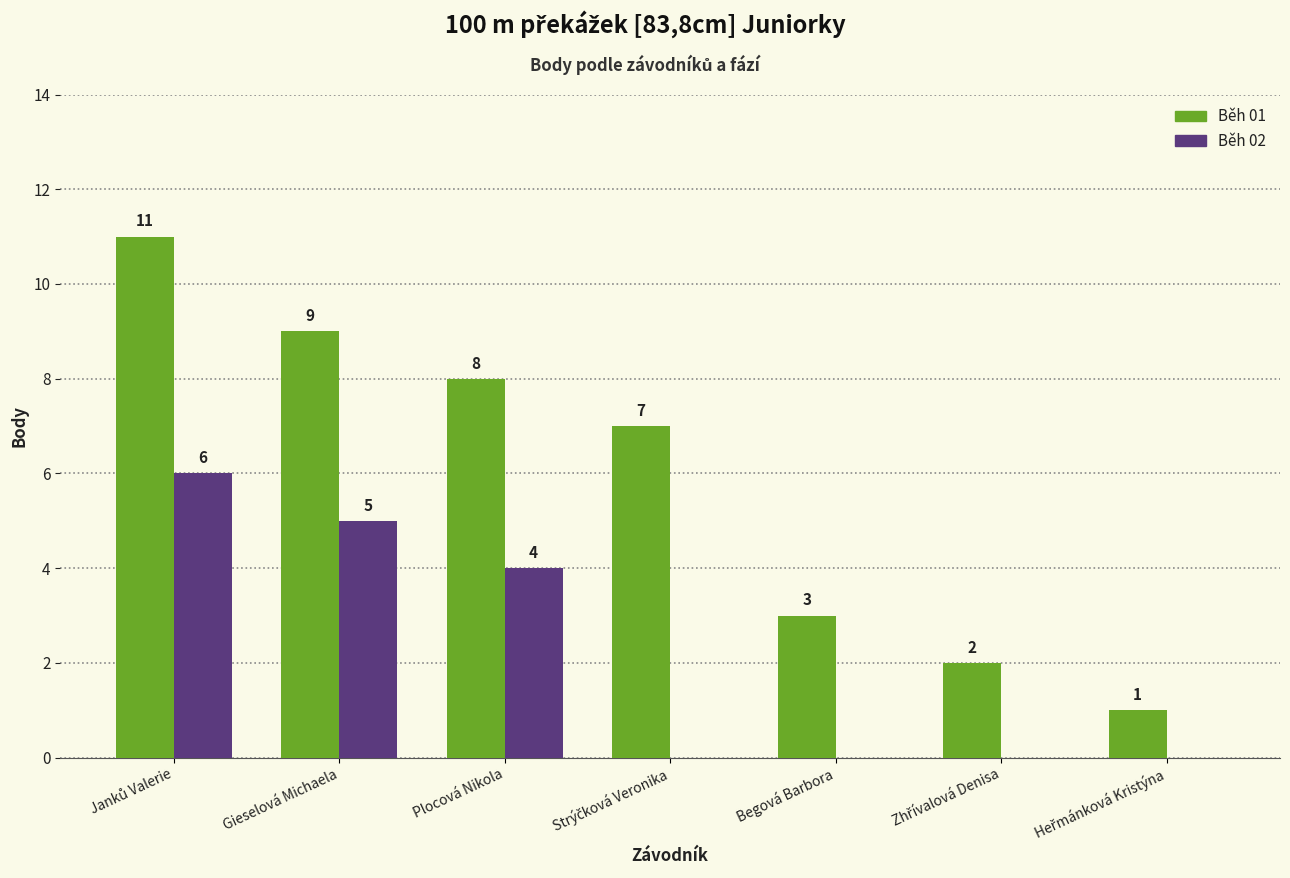

Is the value of Běh 02 at Begová Barbora greater than the value of Běh 01 at Begová Barbora?

No